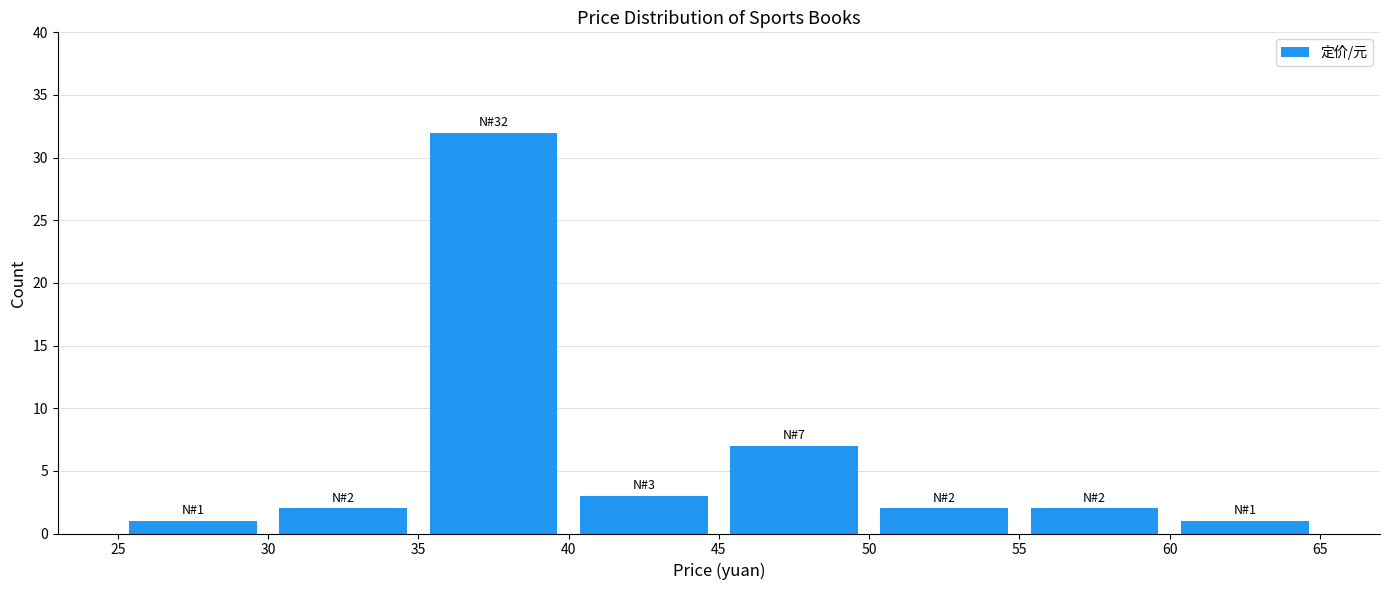

Which range on the x-axis has the tallest bar?

35 to 40